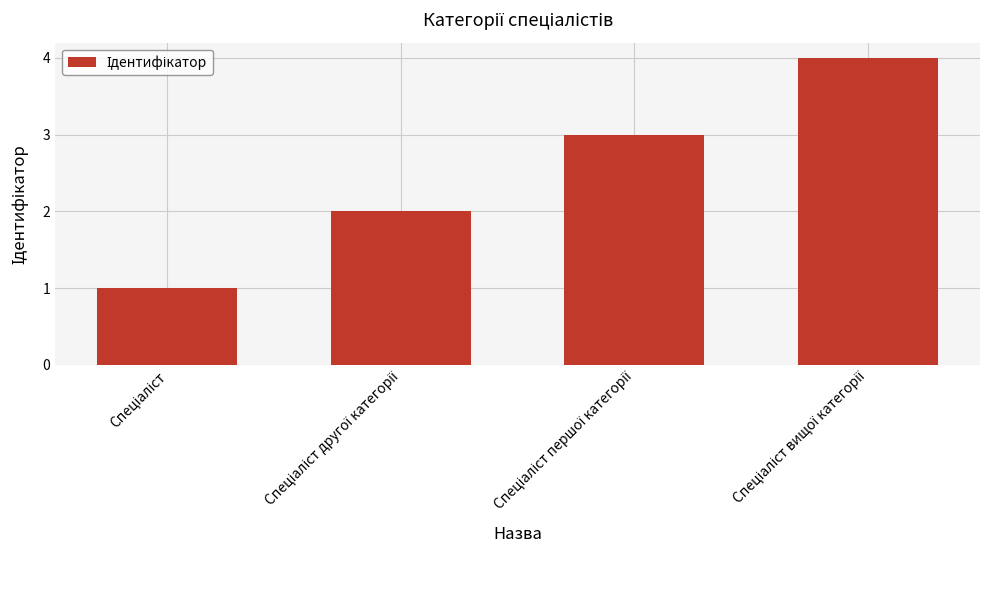

What is the greatest value displayed?

4